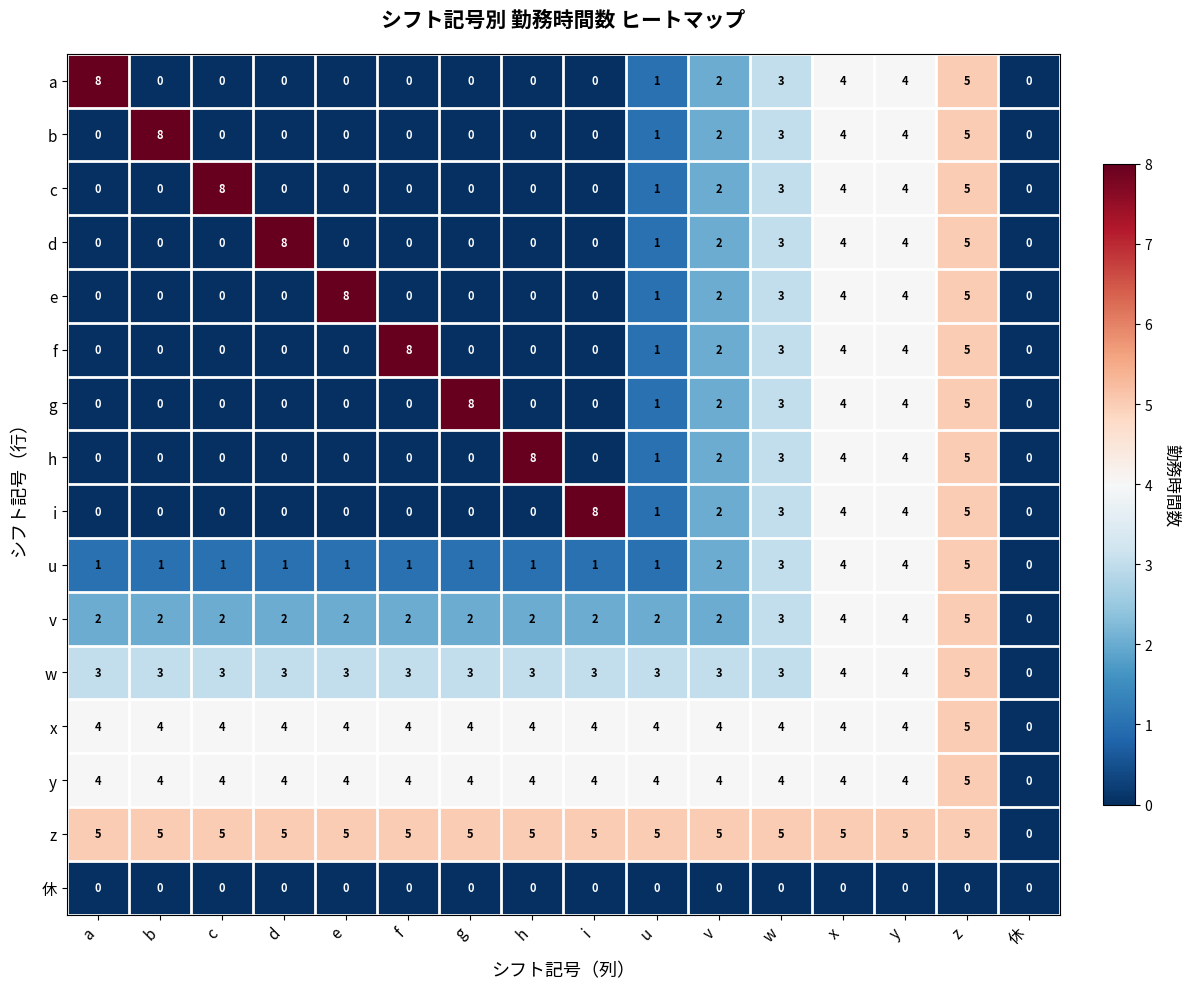

Is it true that e equals 1 at y?

False